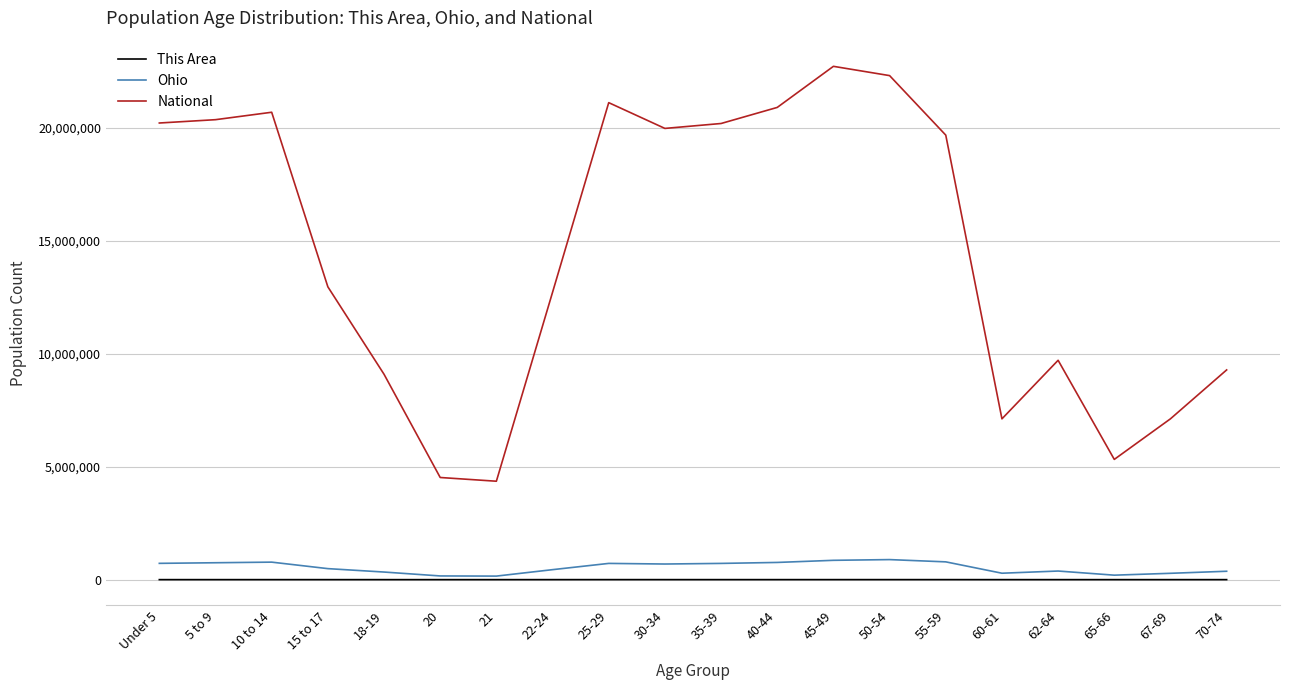

Read the National value at Under 5, to the nearest 10.

20201360